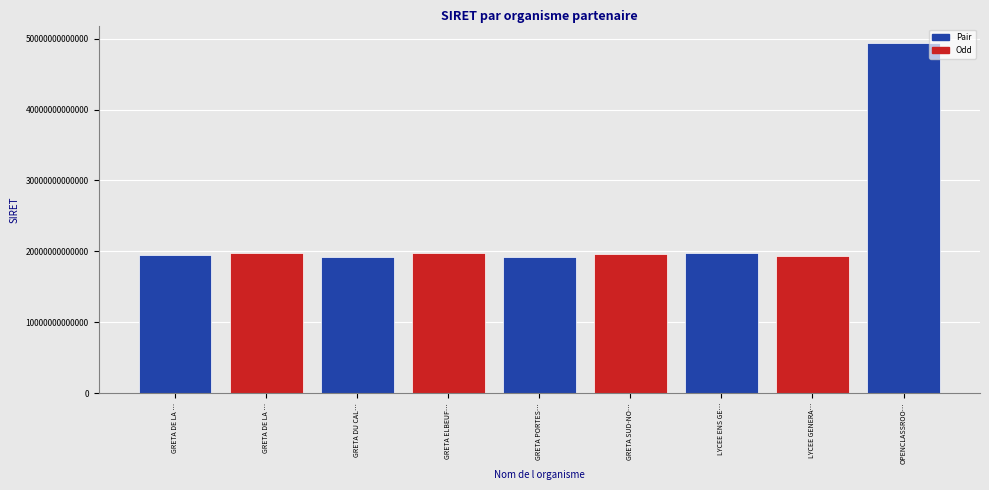

Reading left to right, extract all data points from this chart.

GRETA DE LA …=19501219000029	GRETA DE LA …=19760058800044	GRETA DU CAL…=19140014200045	GRETA ELBEUF…=19760030700049	GRETA PORTES…=19270016900027	GRETA SUD-NO…=19610021800029	LYCEE ENS GE…=19760096800022	LYCEE GENERA…=19330023300031	OPENCLASSROO…=49386136300072